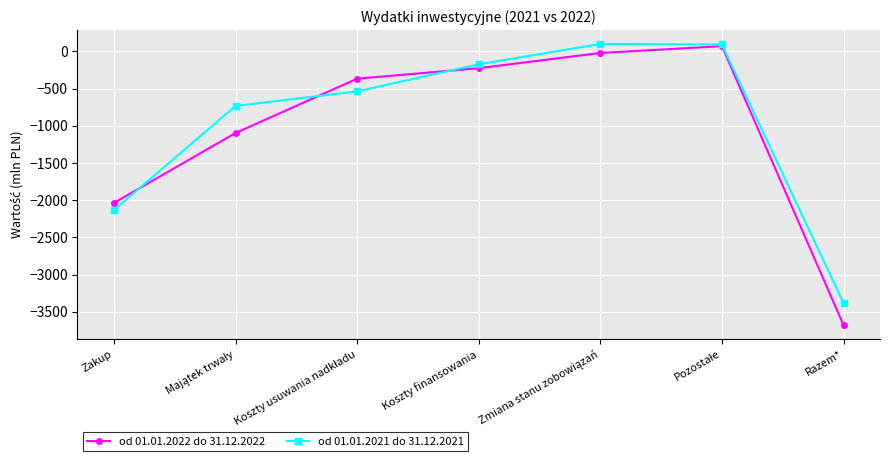

What is the maximum value for od 01.01.2021 do 31.12.2021?

100